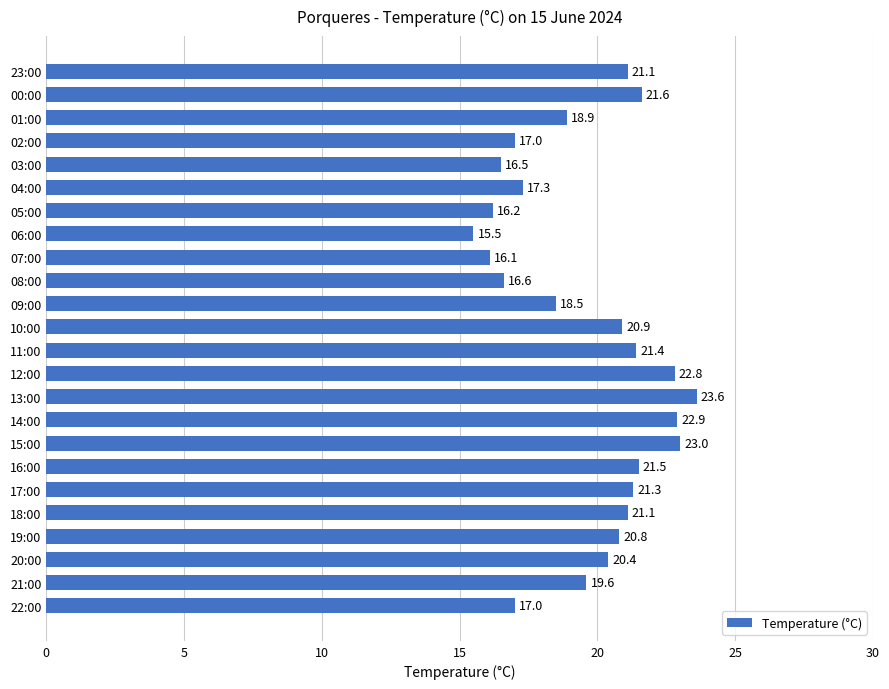

What is the smallest value displayed?

15.5